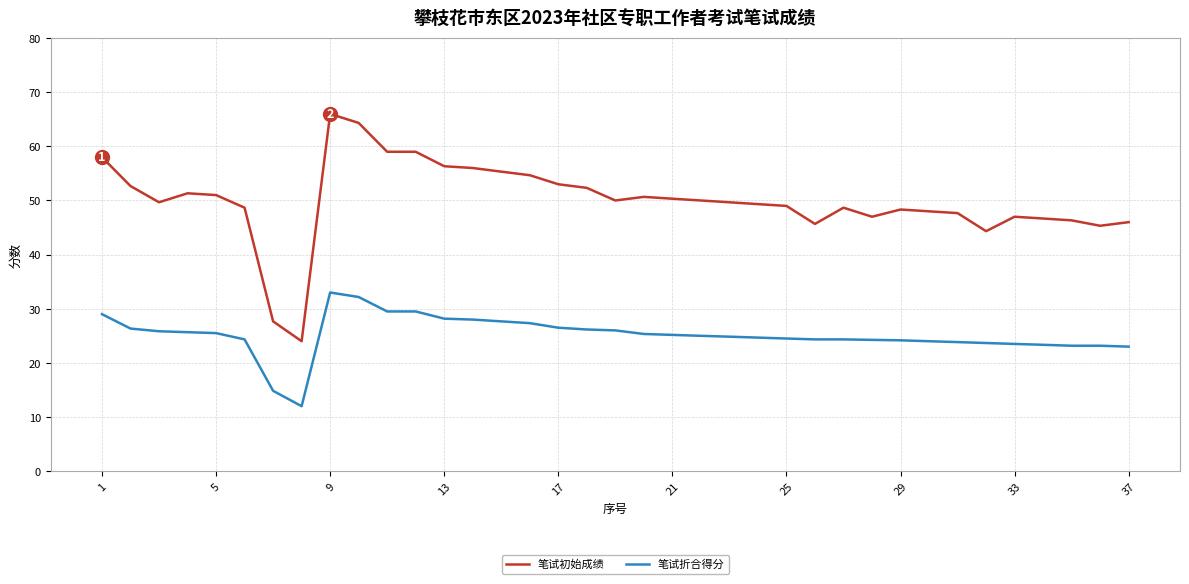

Which series has the largest range (max minus min)?

笔试初始成绩